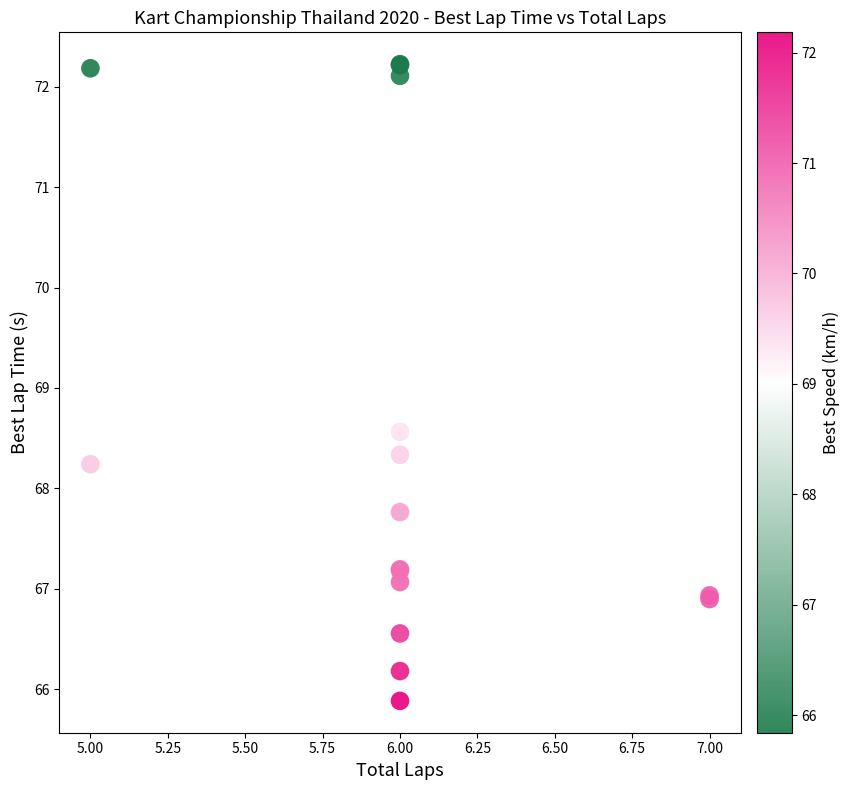

What Y value in the scatter plot is closest to 69?

68.6